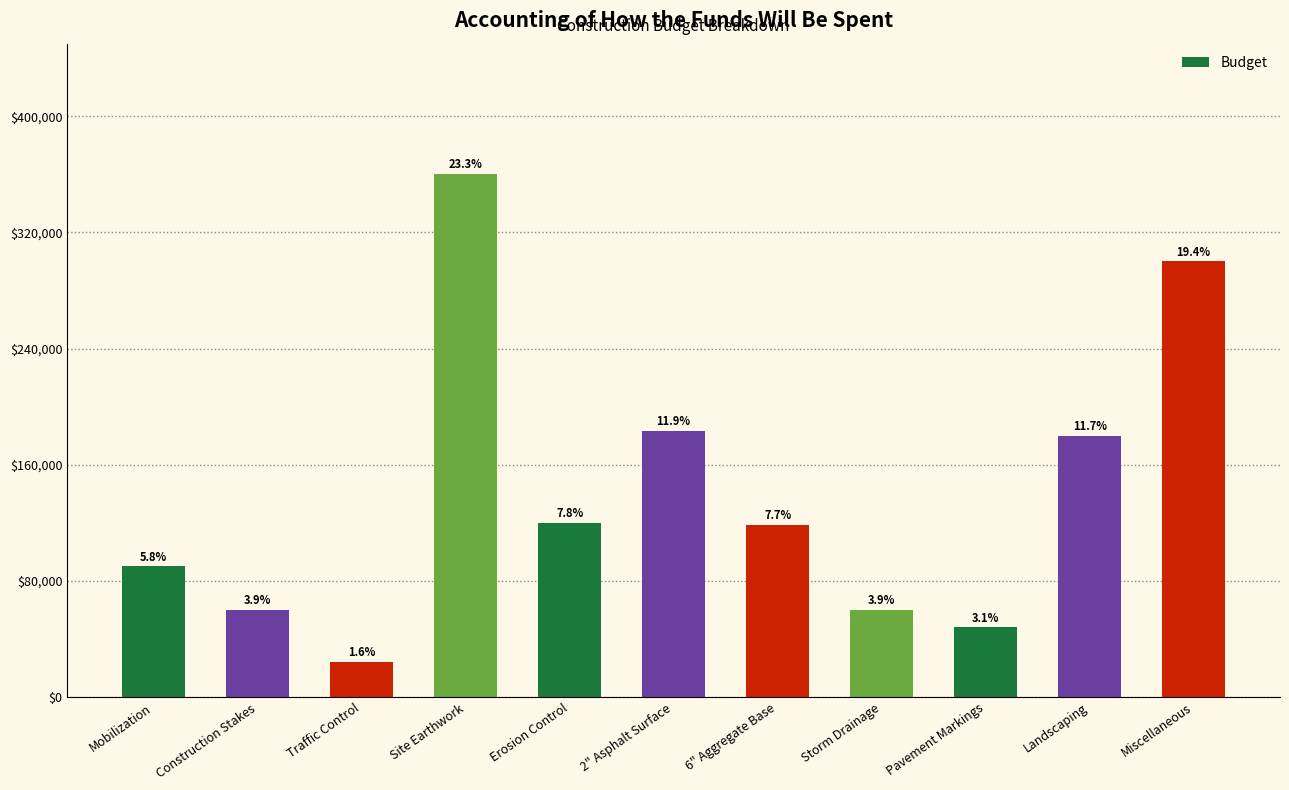

Are the bars horizontal?

No